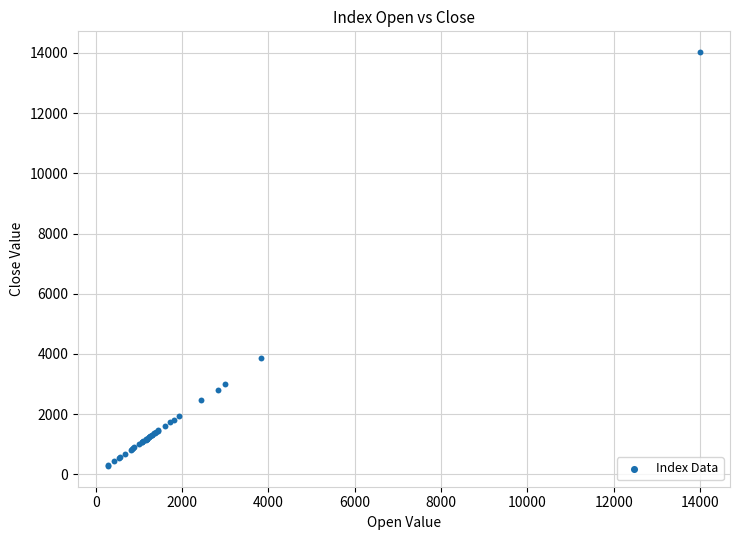

What Y value in the scatter plot is closest to 7154?

3860.5